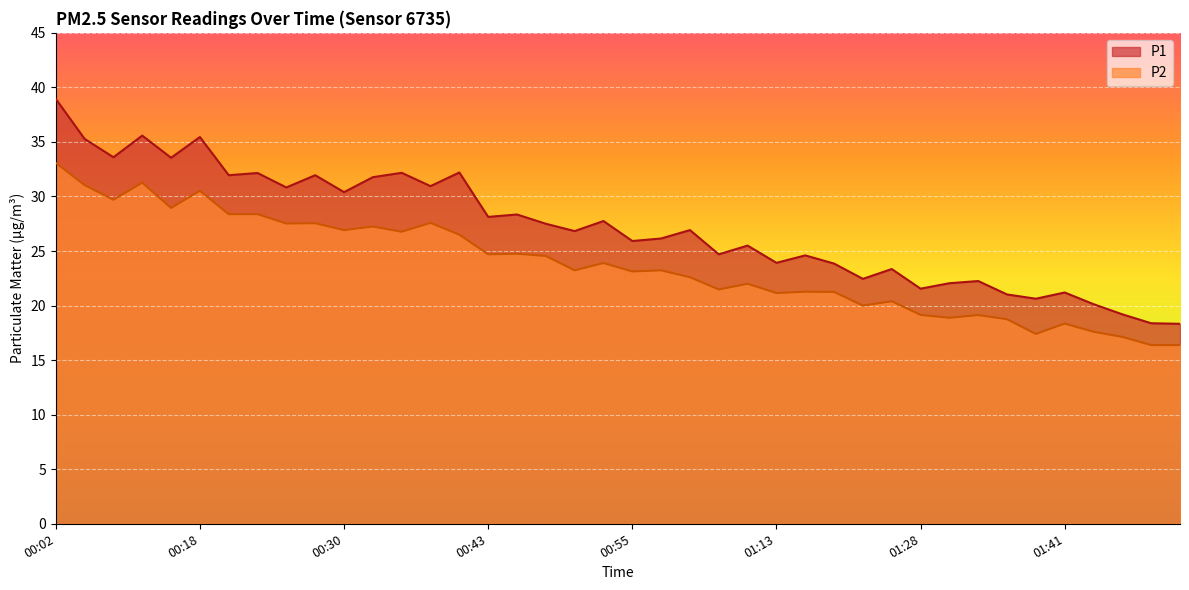

Reading left to right, list all the values displayed in this chart.

P1: 00:02=39.0	00:07=35.3	00:10=33.6	00:13=35.6	00:15=33.5	00:18=35.5	00:20=31.9	00:23=32.1	00:25=30.8	00:28=31.9	00:30=30.4	00:33=31.8	00:35=32.2	00:38=30.9	00:40=32.2	00:43=28.1	00:45=28.4	00:48=27.5	00:50=26.8	00:53=27.8	00:55=25.9	00:58=26.1	01:00=26.9	01:05=24.7	01:08=25.5	01:13=23.9	01:15=24.6	01:18=23.9	01:23=22.4	01:26=23.4	01:28=21.6	01:31=22.1	01:33=22.2	01:36=21.0	01:39=20.6	01:41=21.2	01:44=20.1	01:46=19.2	01:49=18.4	01:51=18.3
P2: 00:02=33.1	00:07=31.1	00:10=29.7	00:13=31.3	00:15=28.9	00:18=30.5	00:20=28.4	00:23=28.4	00:25=27.5	00:28=27.6	00:30=26.9	00:33=27.2	00:35=26.8	00:38=27.6	00:40=26.5	00:43=24.7	00:45=24.8	00:48=24.6	00:50=23.2	00:53=23.9	00:55=23.1	00:58=23.2	01:00=22.6	01:05=21.5	01:08=22.0	01:13=21.1	01:15=21.3	01:18=21.2	01:23=20.0	01:26=20.4	01:28=19.1	01:31=18.9	01:33=19.1	01:36=18.8	01:39=17.4	01:41=18.4	01:44=17.6	01:46=17.1	01:49=16.4	01:51=16.4